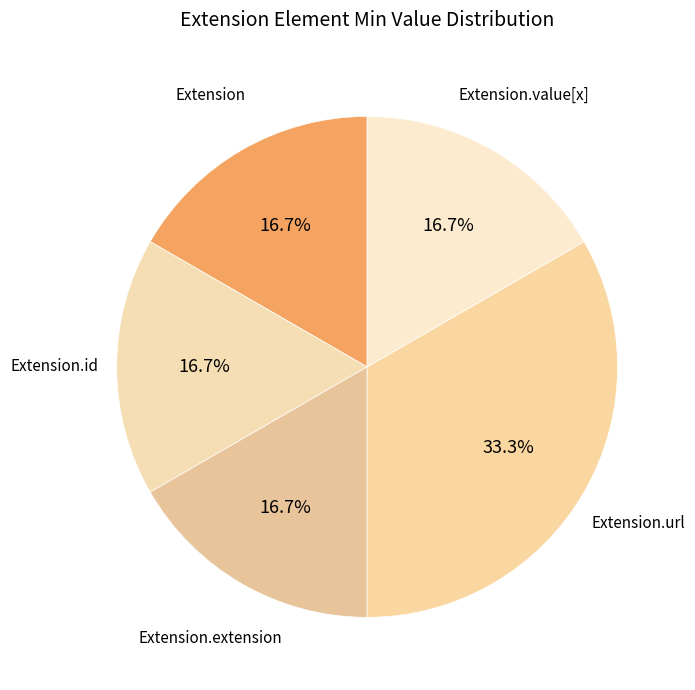

Is Extension.id the majority of the pie?

No